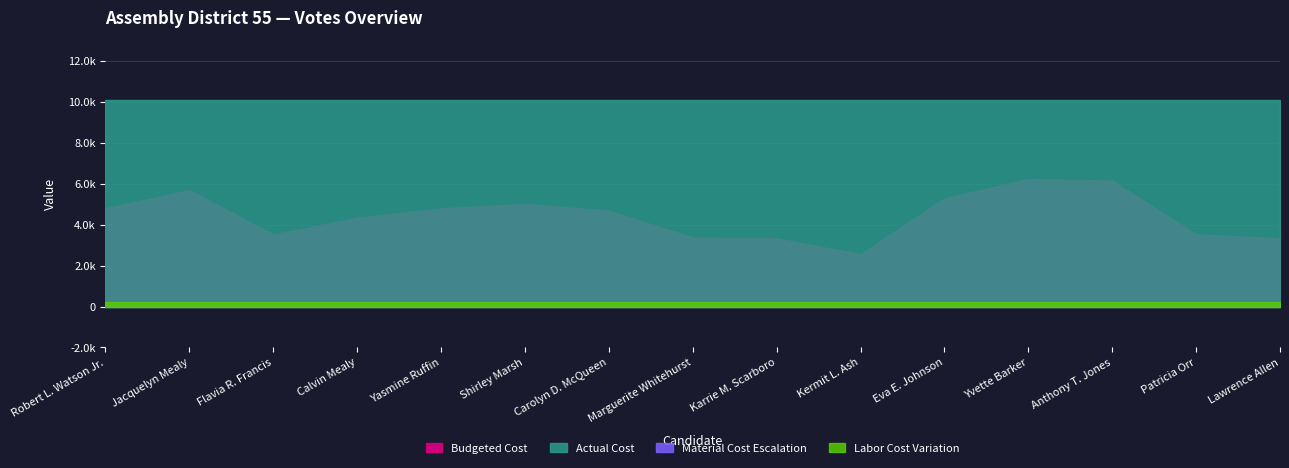

Between Yasmine Ruffin and Jacquelyn Mealy, which is larger?

Jacquelyn Mealy